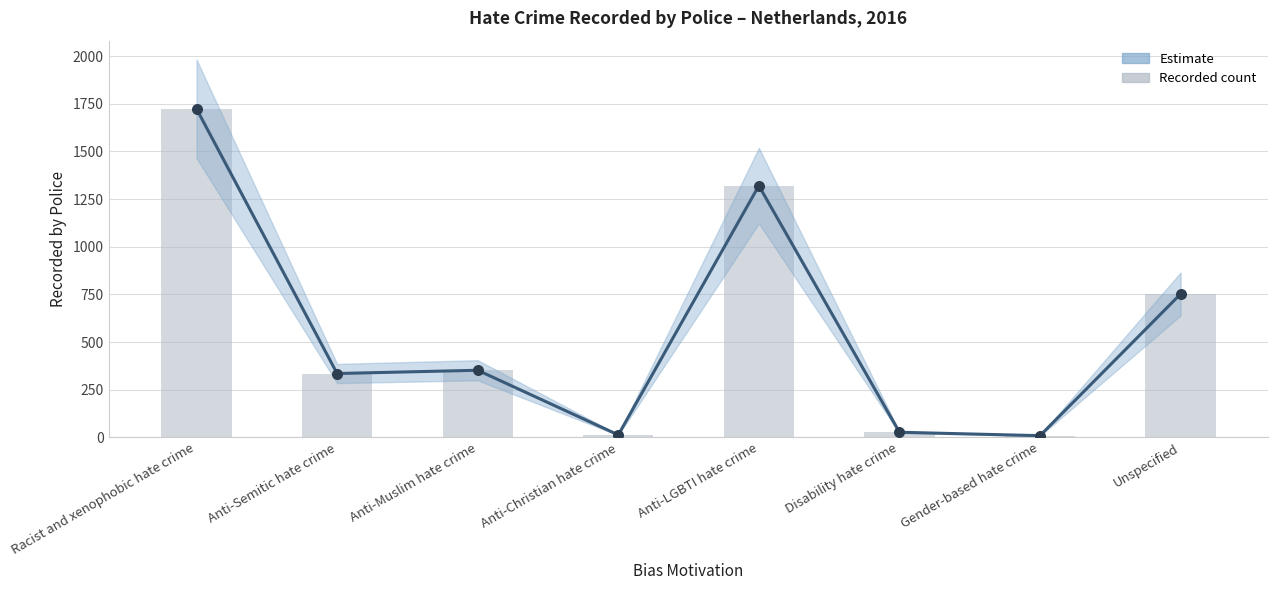

What is the ratio of the value at Anti-Semitic hate crime to the value at Anti-Christian hate crime?

25.8